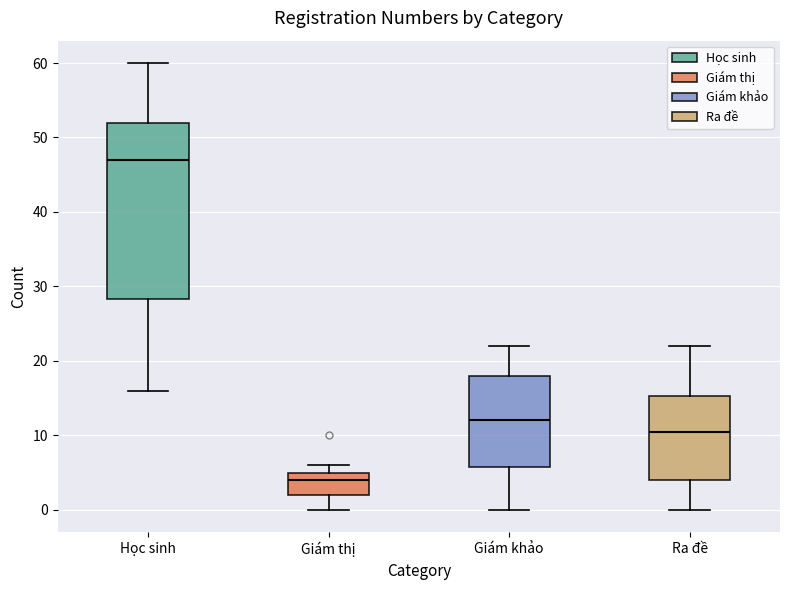

Comparing the boxes themselves (not the whiskers), which one is the tallest?

Học sinh